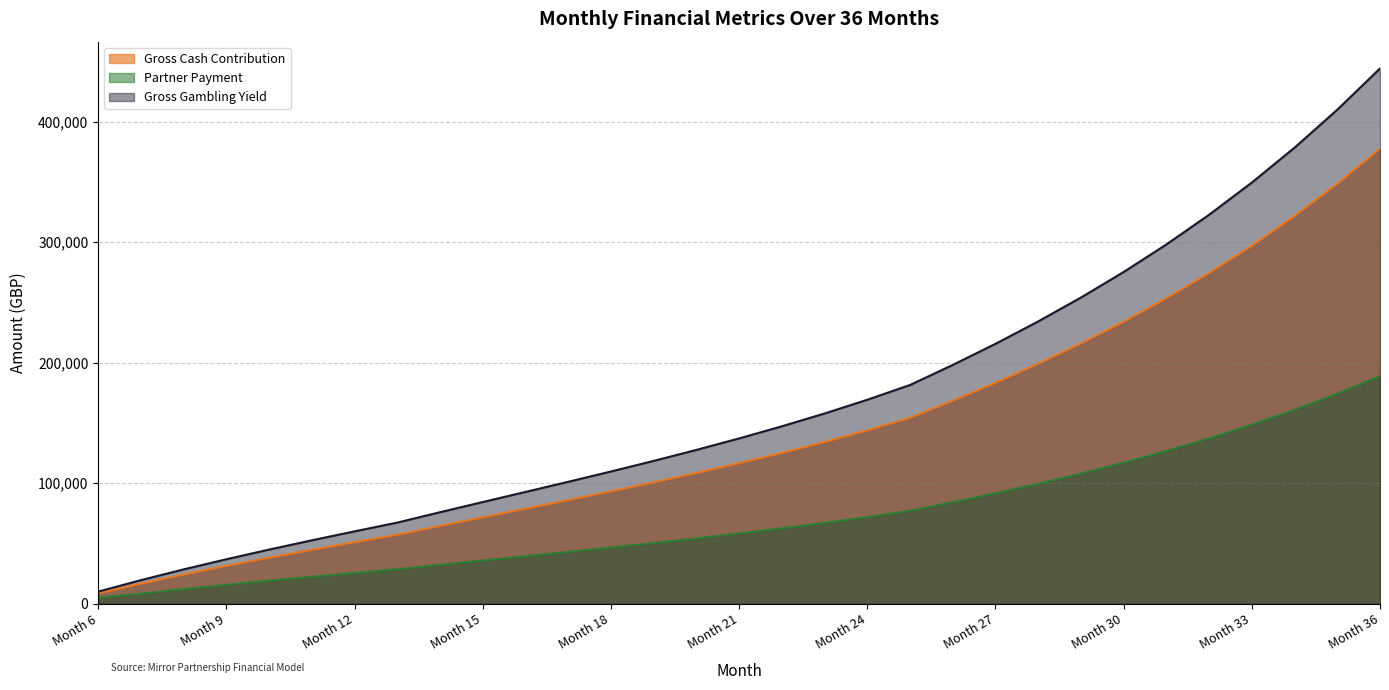

At which category is the sum across all series the highest?

Month 36